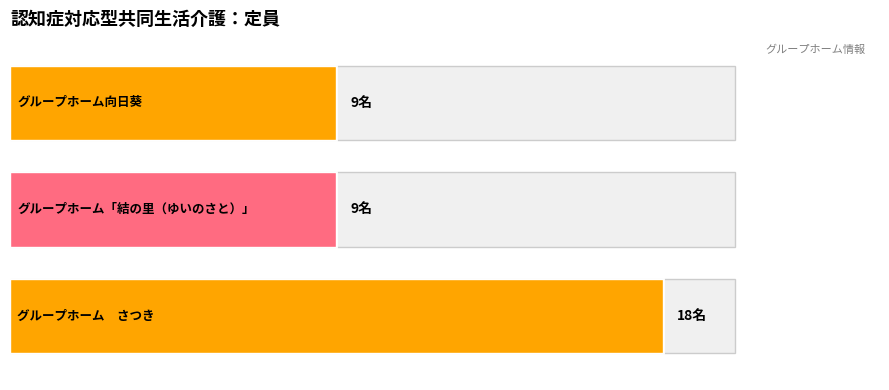

The chart shows a value of 9 at グループホーム向日葵. True or false?

True